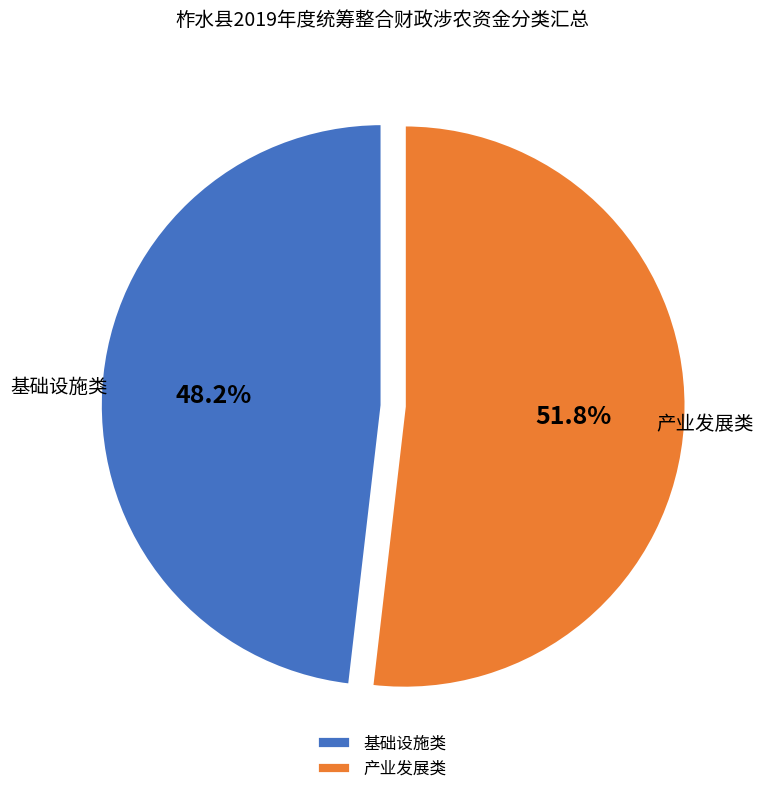

What is the largest slice in the pie chart?

产业发展类